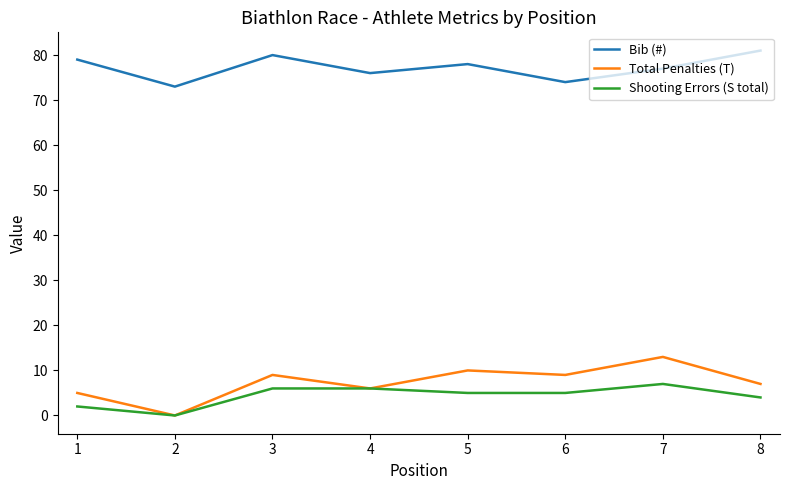

True or false: Bib (#) and Total Penalties (T) intersect in this chart.

False